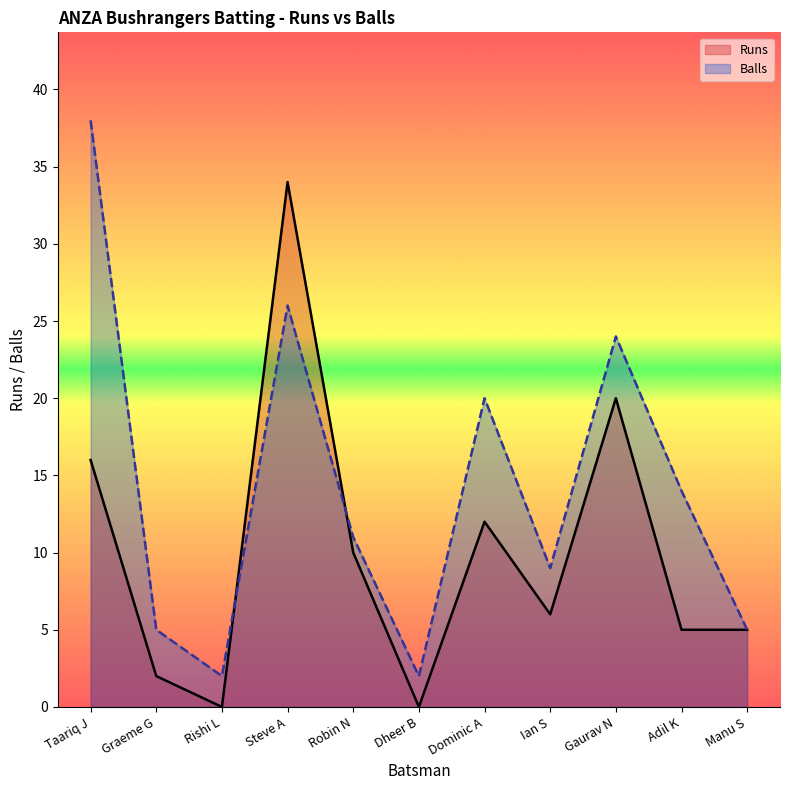

How many intersections are there between Balls and Runs?

2